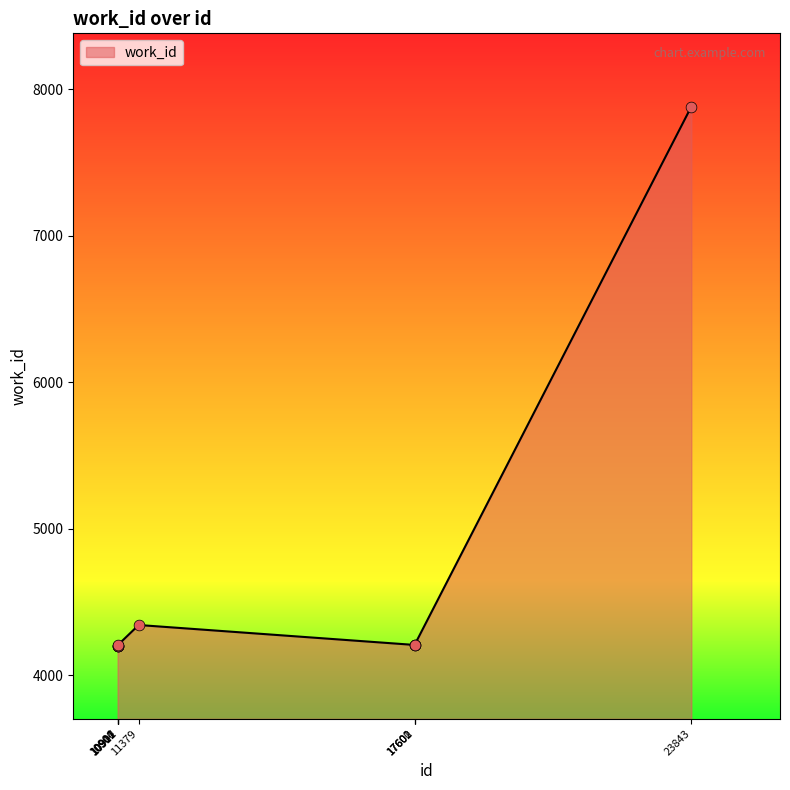

Is this an area chart (filled region under the line)?

Yes